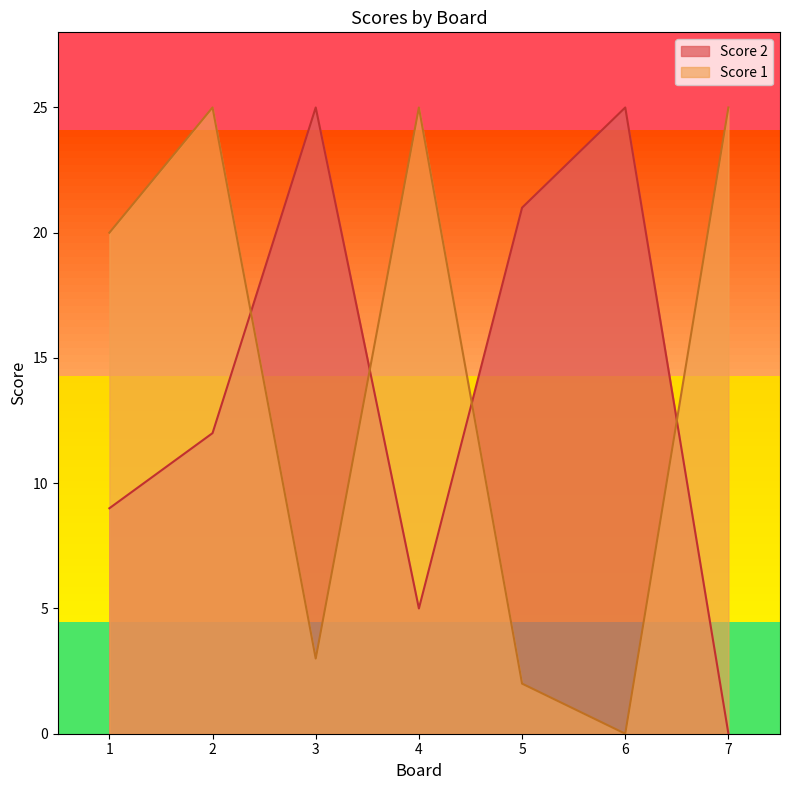

What is the spread (max minus min) of values at 1?

11